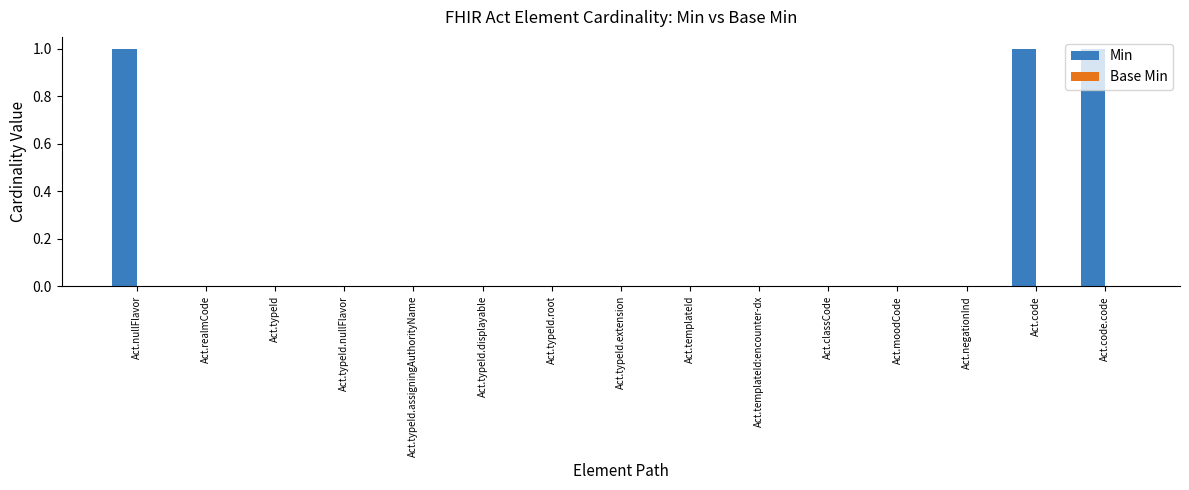

What is the sum of all values?

3